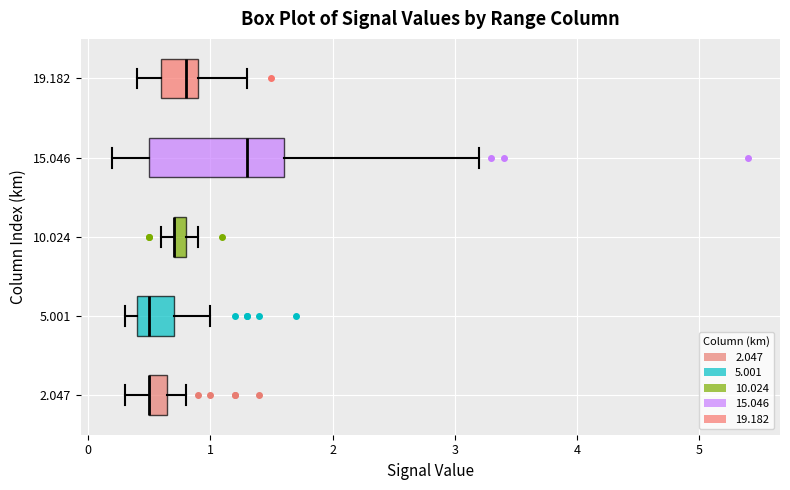

Which box is the widest, from its left edge to its right edge?

15.046